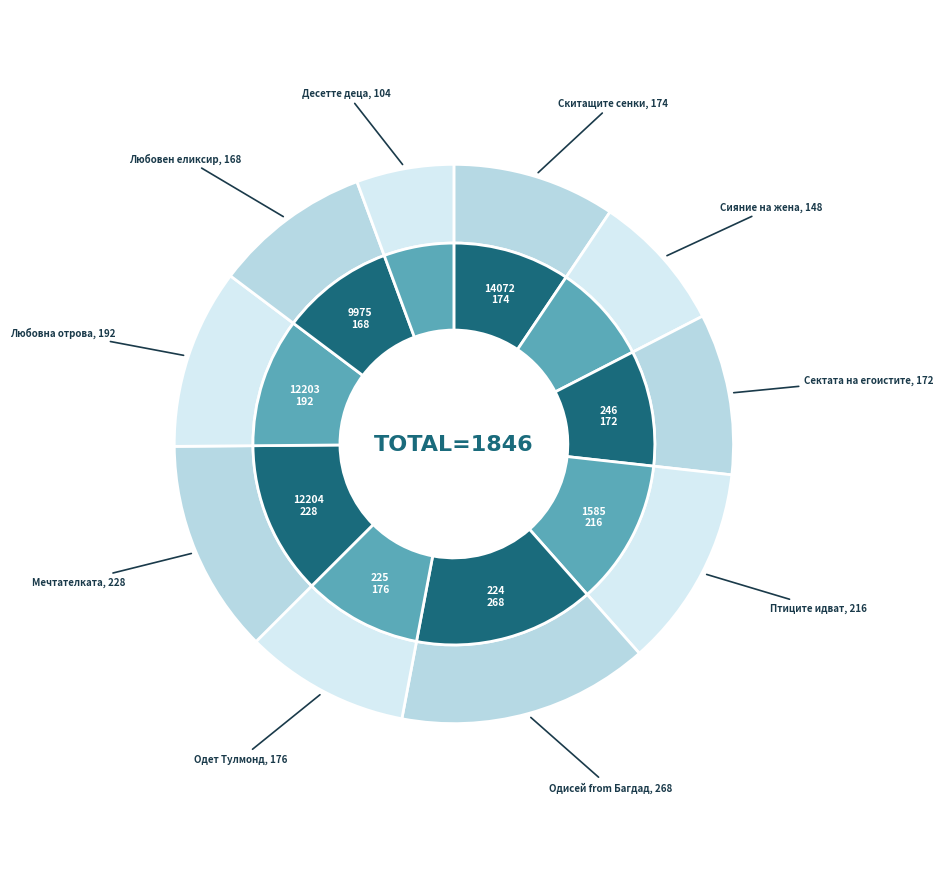

Count the number of slices in the pie.

10